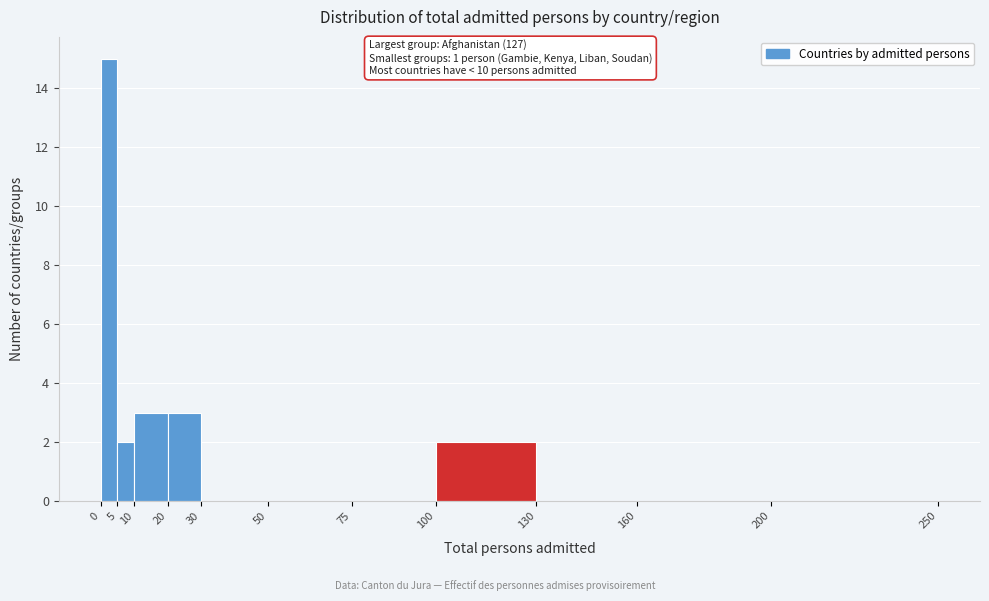

Which range on the x-axis has the tallest bar?

0 to 5